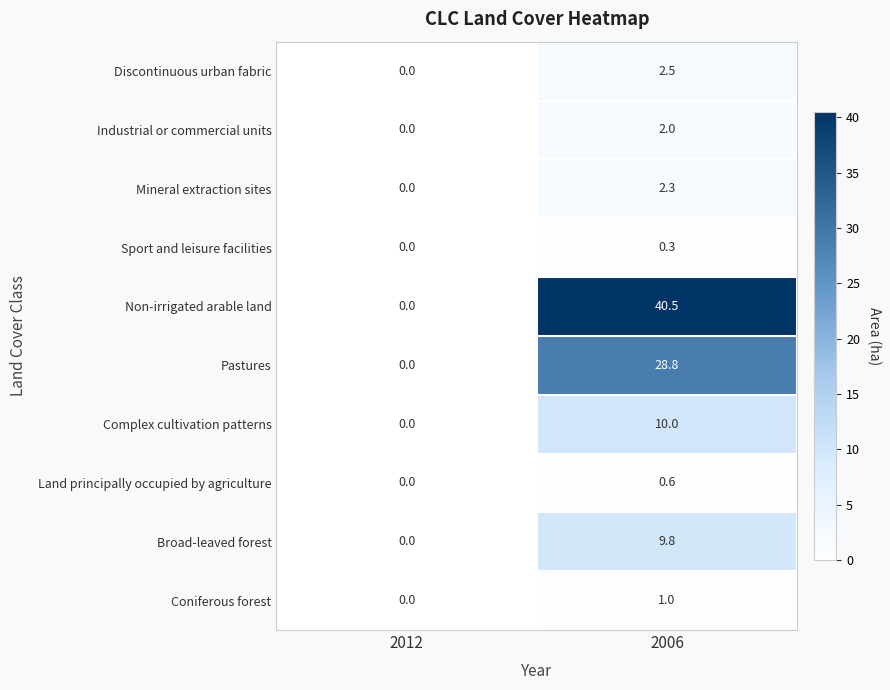

Which series has the largest total across all categories?

Non-irrigated arable land